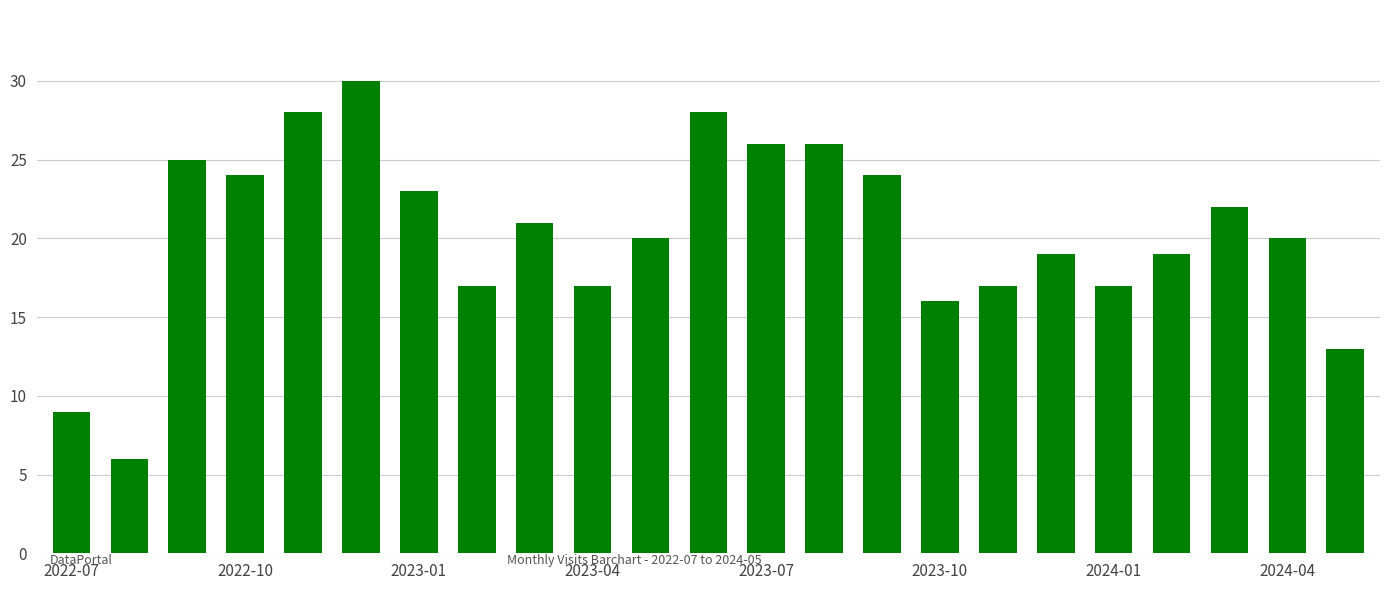

What is the minimum value shown in the chart?

6